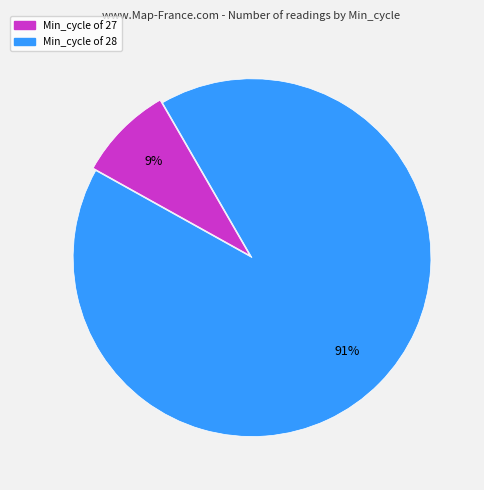

To the nearest percent, what is the average slice percentage?

50%